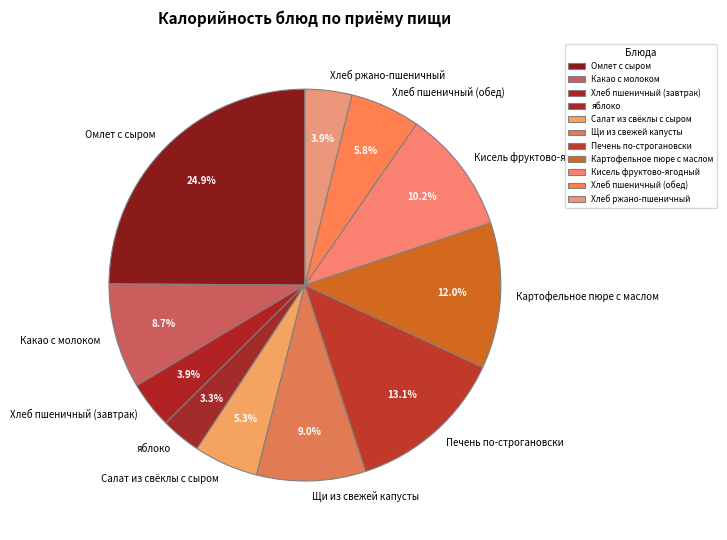

What percentage is the Щи из свежей капусты slice, to the nearest percent?

9%